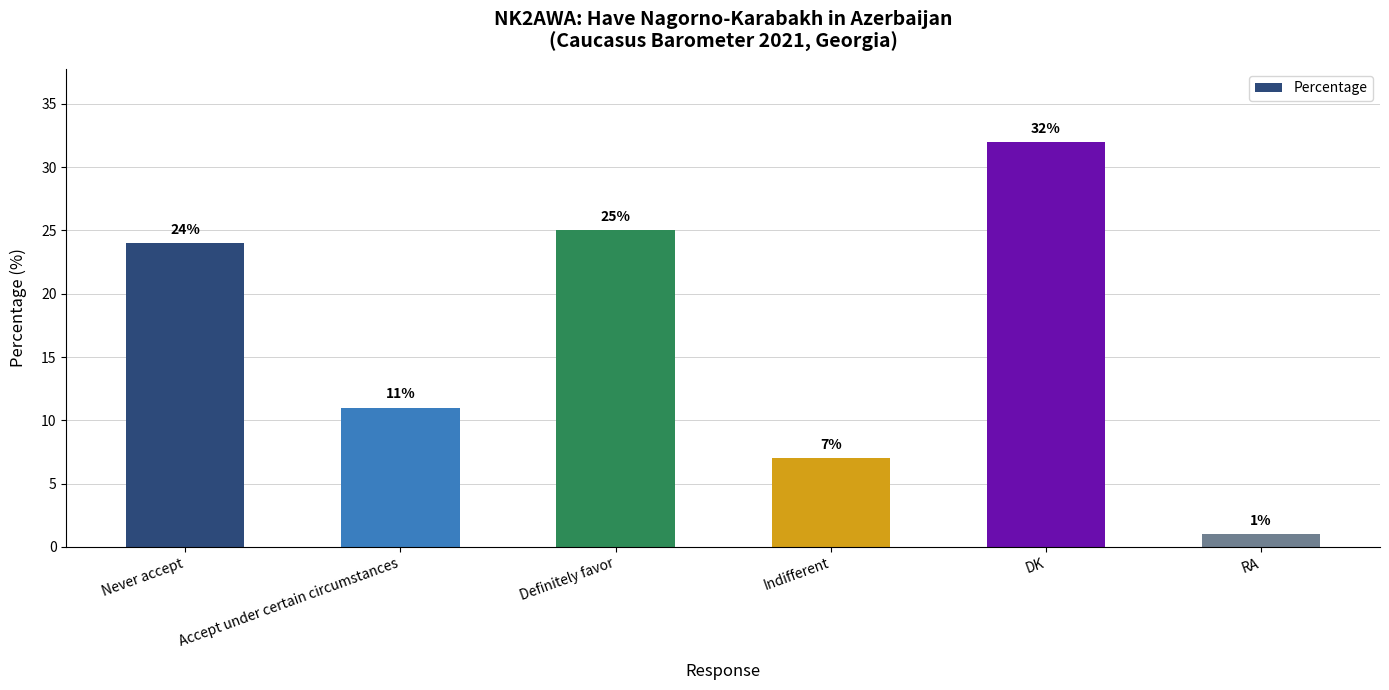

How many categories are shown in the chart?

6